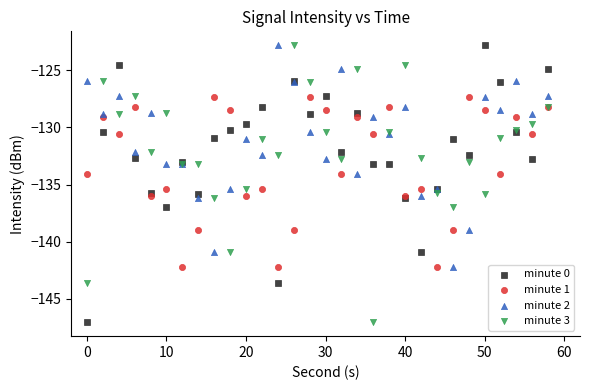

What is the X range (max minus min) for the scatter plot?

58.0